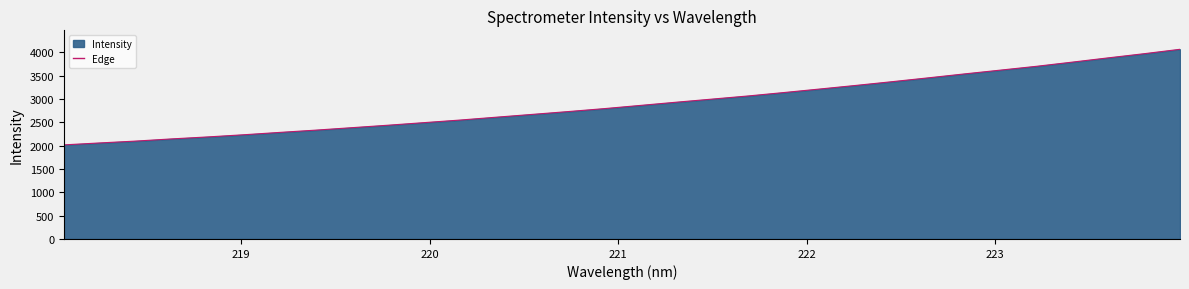

How many lines are shown in the chart?

1